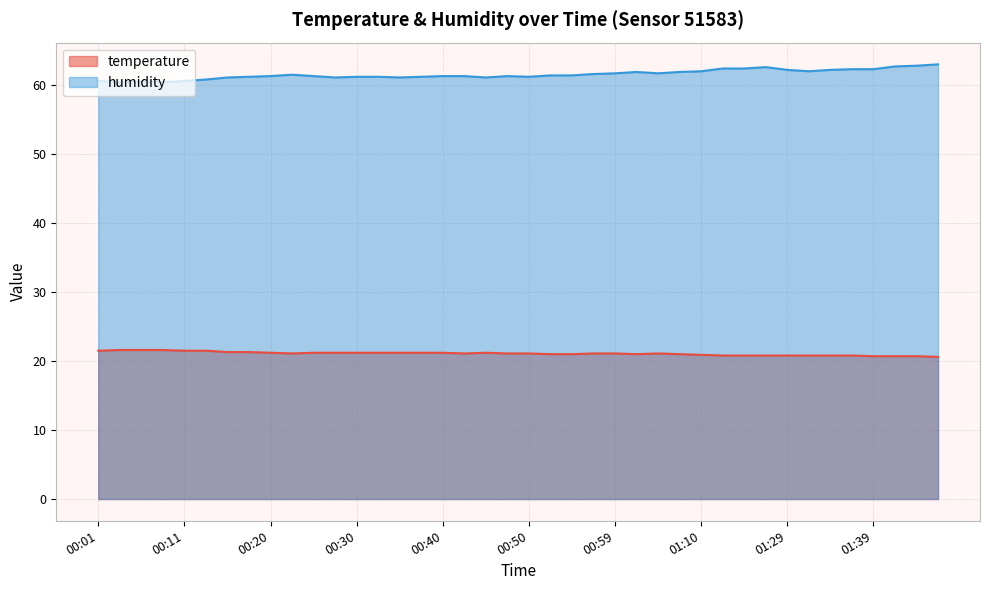

What is the value of the humidity point at the 1st from the left?

60.6